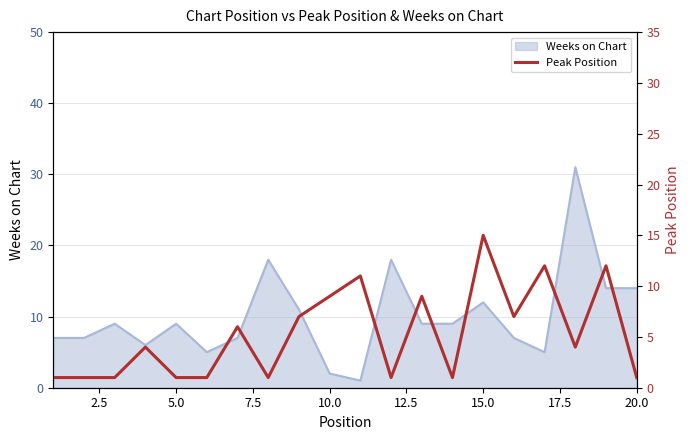

Does the chart have visible grid lines?

Yes